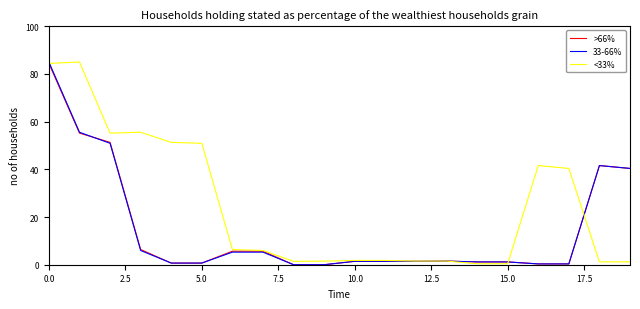

Which series has the largest total across all categories?

<33%